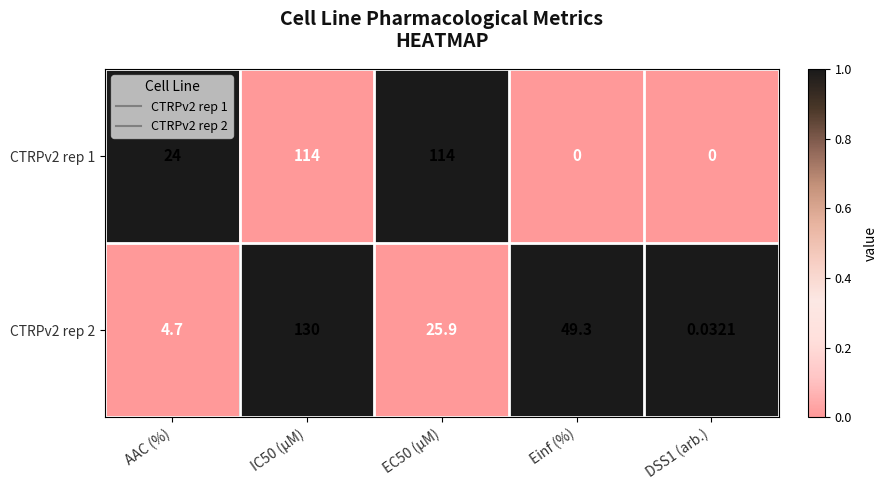

Is the value of CTRPv2 rep 2 at AAC (%) greater than the value of CTRPv2 rep 1 at DSS1 (arb.)?

Yes